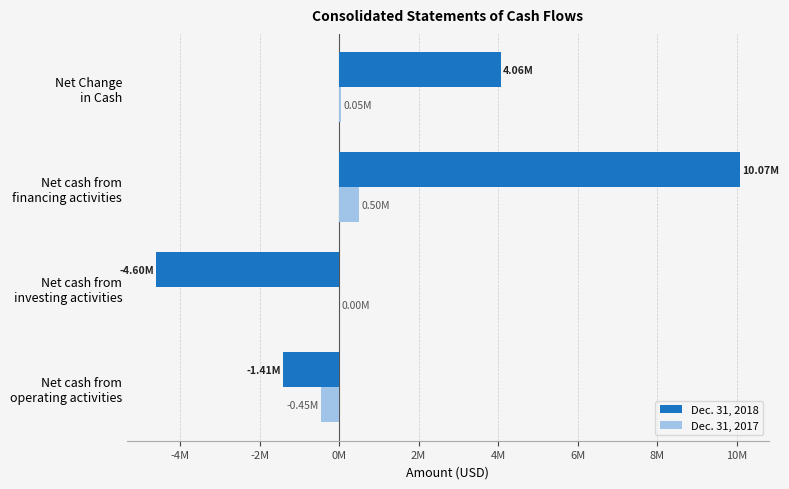

Which series has the largest total across all categories?

Dec. 31, 2018